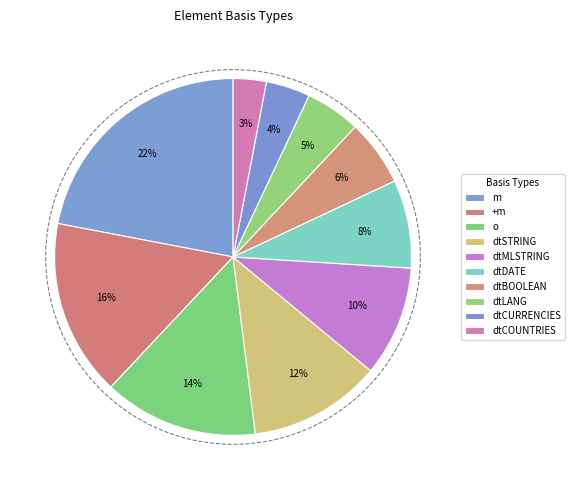

Rank the categories by value from highest to lowest.

m, +m, o, dtSTRING, dtMLSTRING, dtDATE, dtBOOLEAN, dtLANG, dtCURRENCIES, dtCOUNTRIES